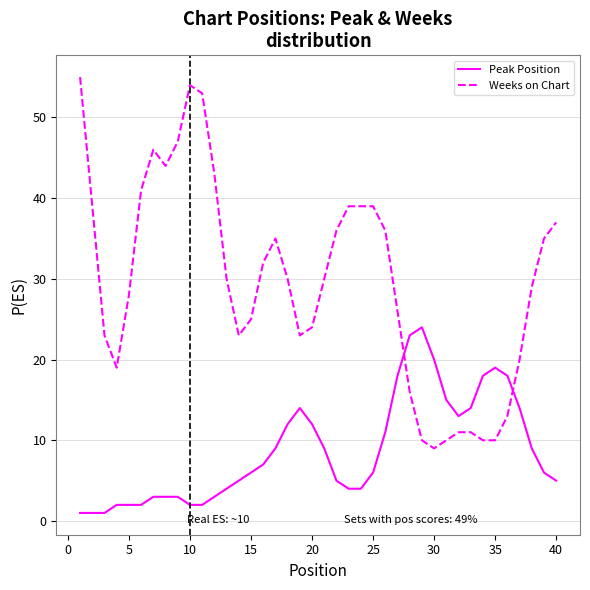

List the series in order of their overall mean, lowest first.

Peak Position, Weeks on Chart